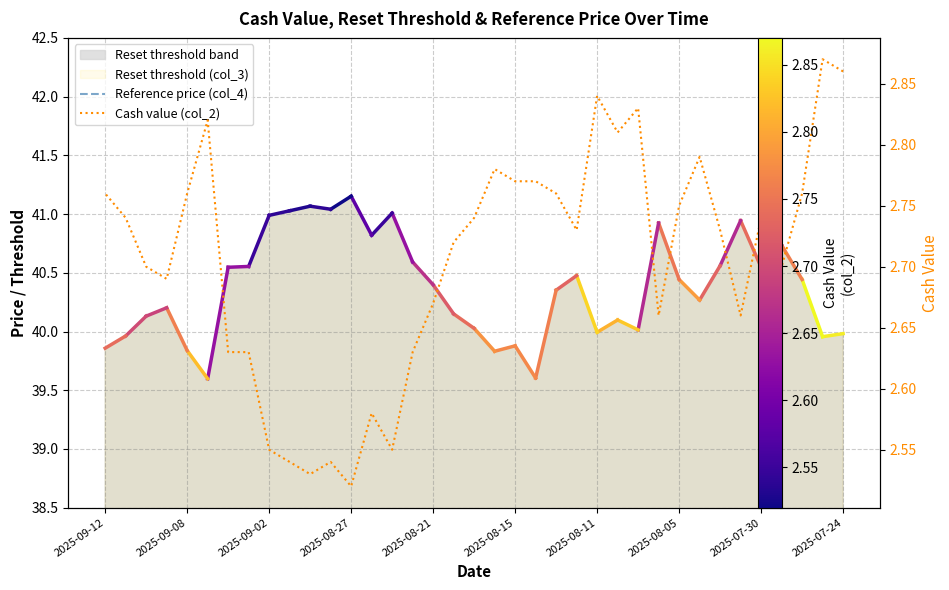

How many interior local valleys does the Cash value (col_2) series have?

9